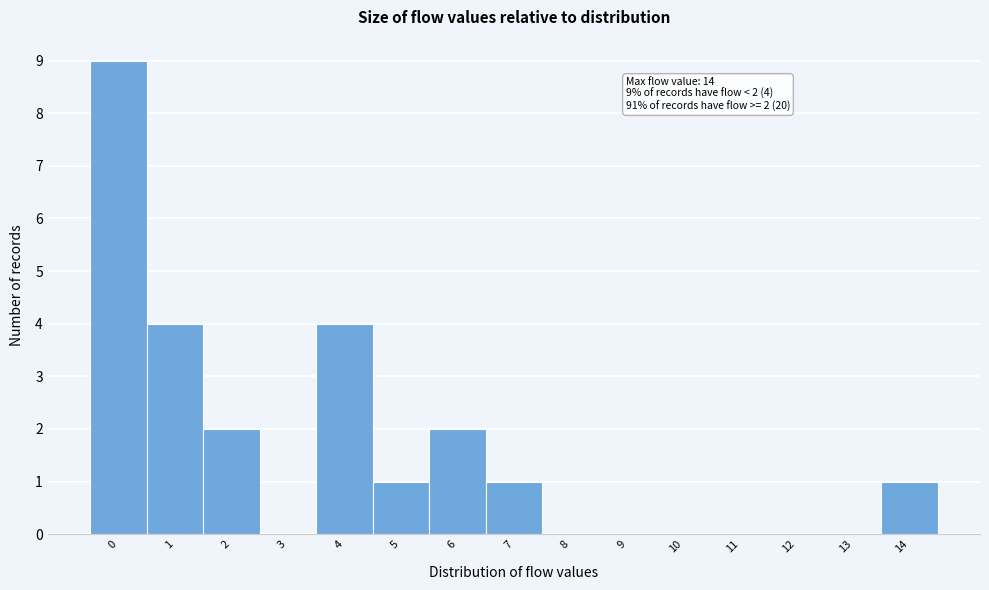

Over which range of the x-axis is the bar tallest?

-0.5 to 0.5